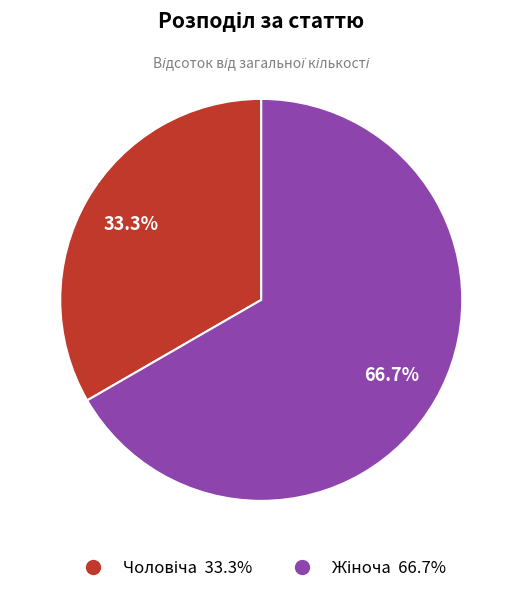

Is there any slice that represents more than half of the pie?

Yes